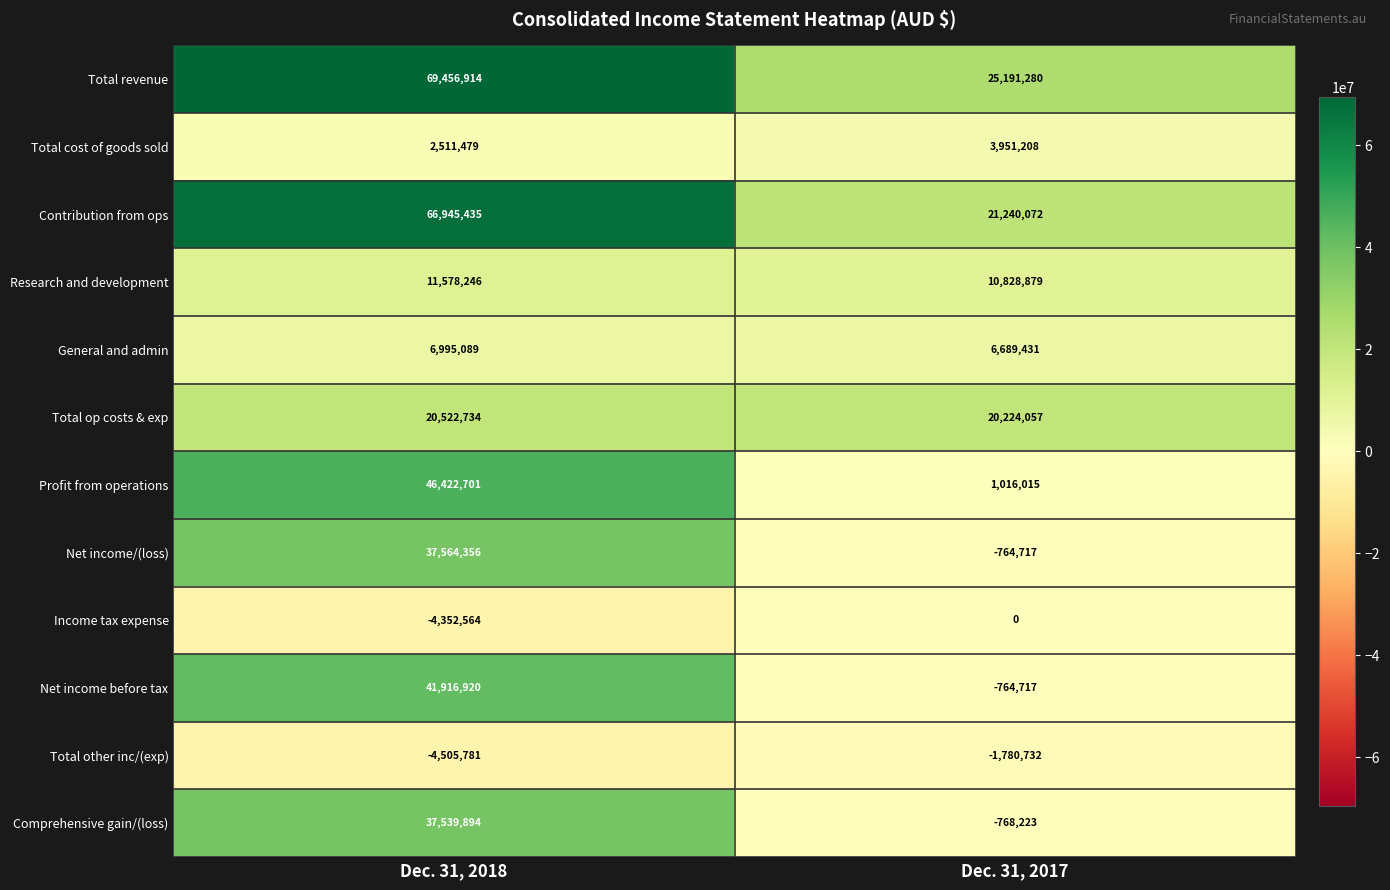

What is the spread (max minus min) of values at Dec. 31, 2017?

26972012